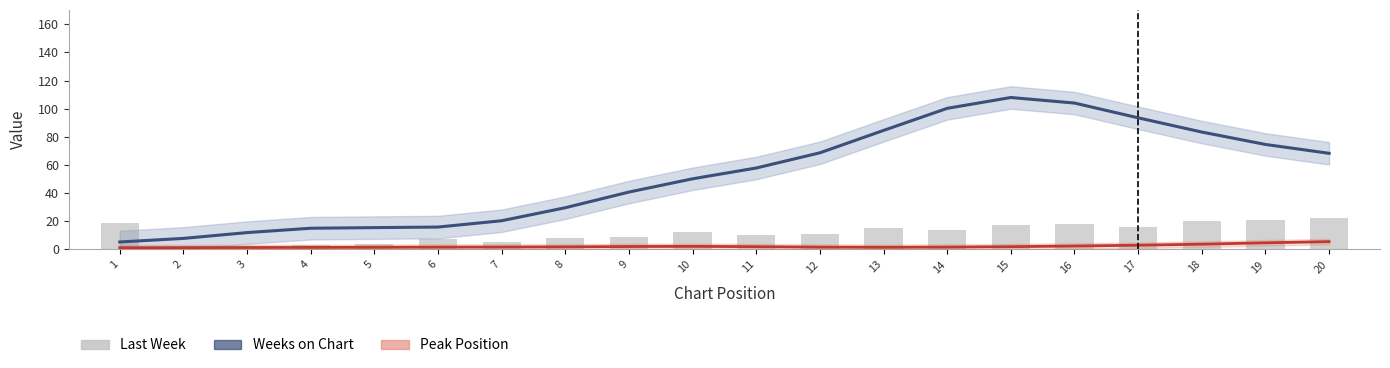

True or false: Weeks on Chart has a value of 161.2 at 17.

False